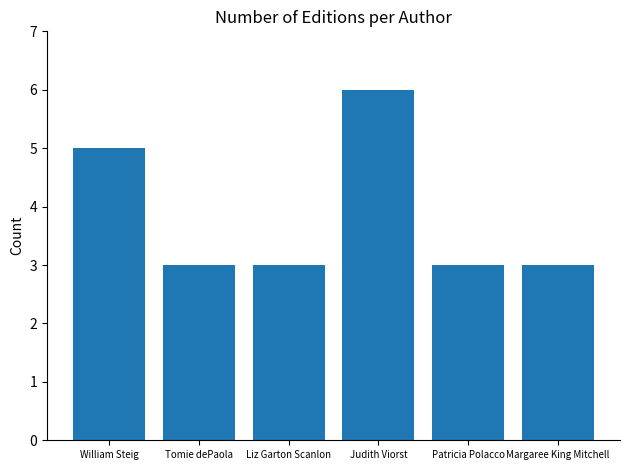

What is the sum of all values?

23